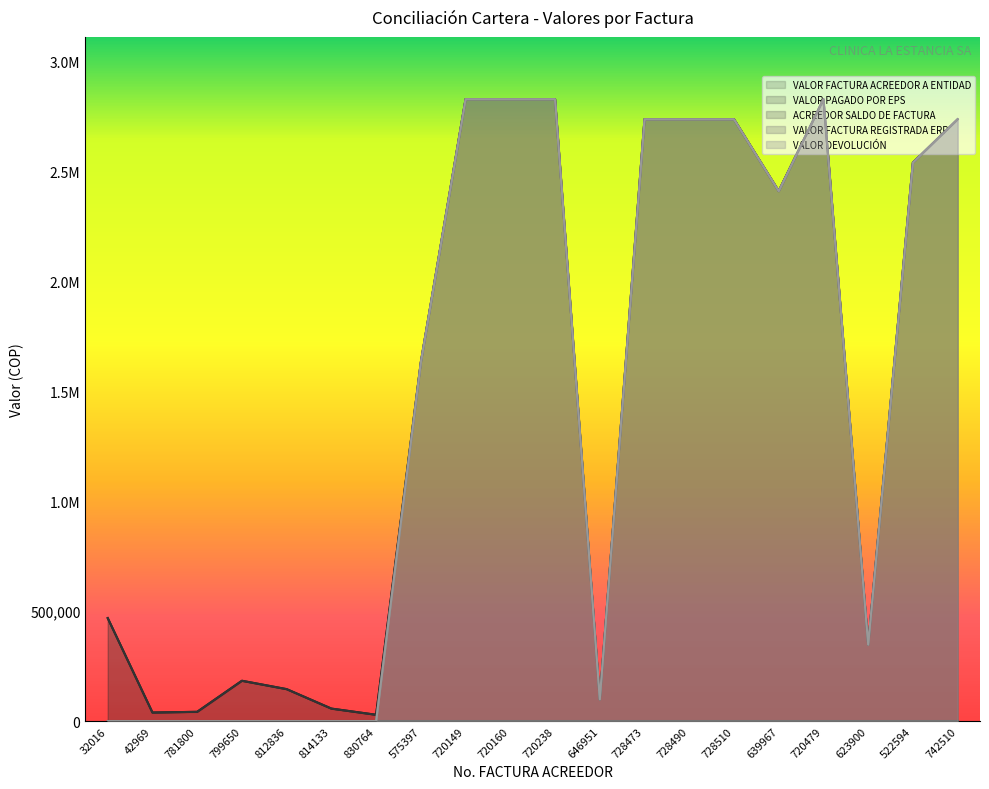

What is the label of the 10th point from the right?

720238